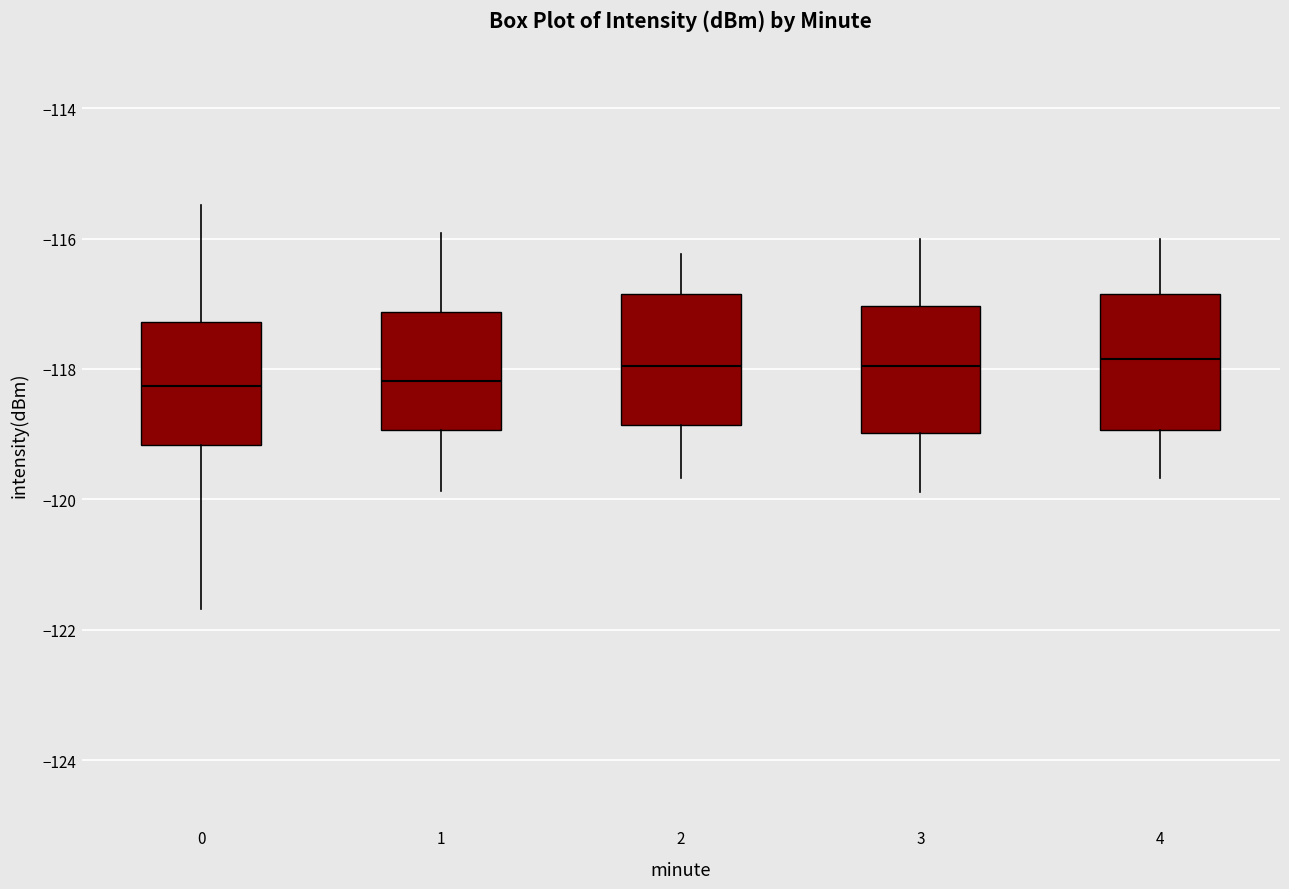

Reading left to right, read every box against the y-axis: the position of its median line, the range the box covers, and the ends of its whiskers. The values are not printed on the chart, so give them approximately, as read against the axis.

0: median -118.2, box -119.2 to -117.2, whiskers -121.6 to -115.4
1: median -118.2, box -119.0 to -117.2, whiskers -119.8 to -116.0
2: median -118.0, box -118.8 to -116.8, whiskers -119.6 to -116.2
3: median -118.0, box -119.0 to -117.0, whiskers -119.8 to -116.0
4: median -117.8, box -119.0 to -116.8, whiskers -119.6 to -116.0